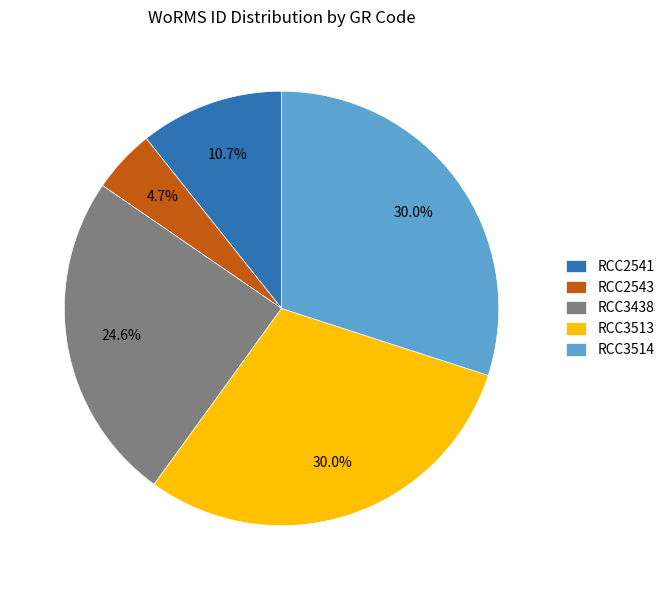

To the nearest percent, what portion does RCC3514 represent?

30%